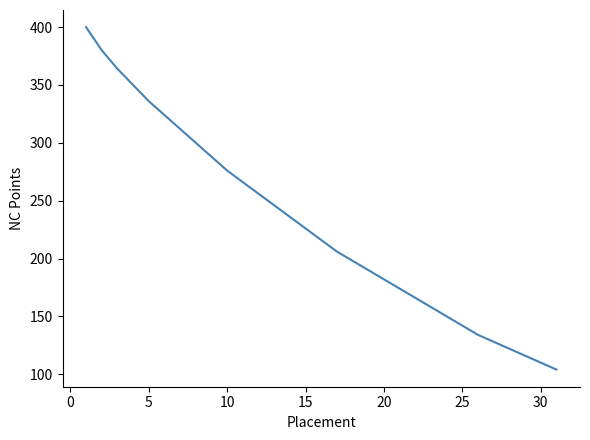

What is the difference between the maximum and second lowest values?

290